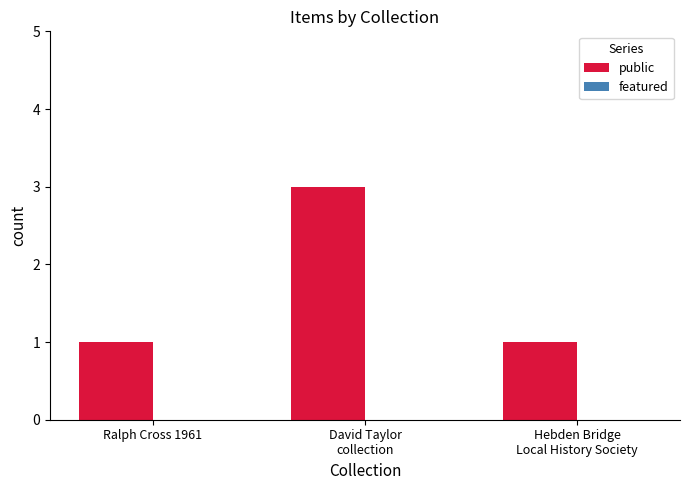

Is it true that the value at Ralph Cross 1961 is 1?

True